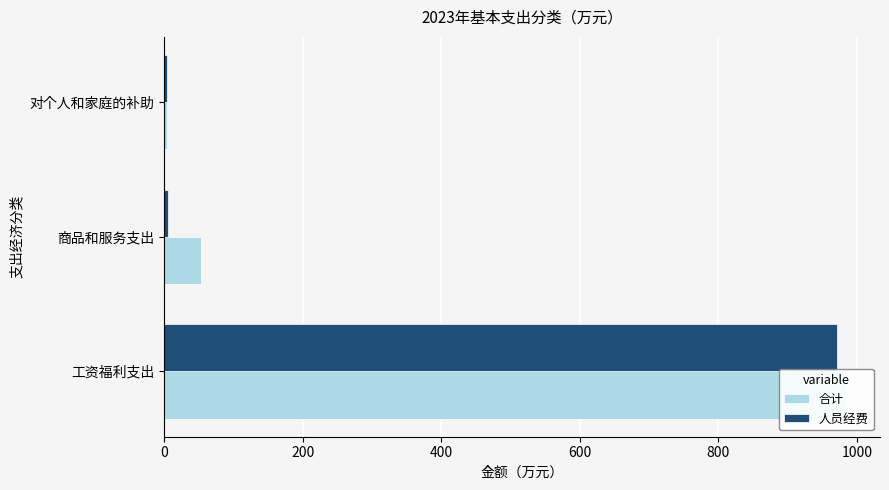

List the series in order of their peak value, highest first.

合计, 人员经费